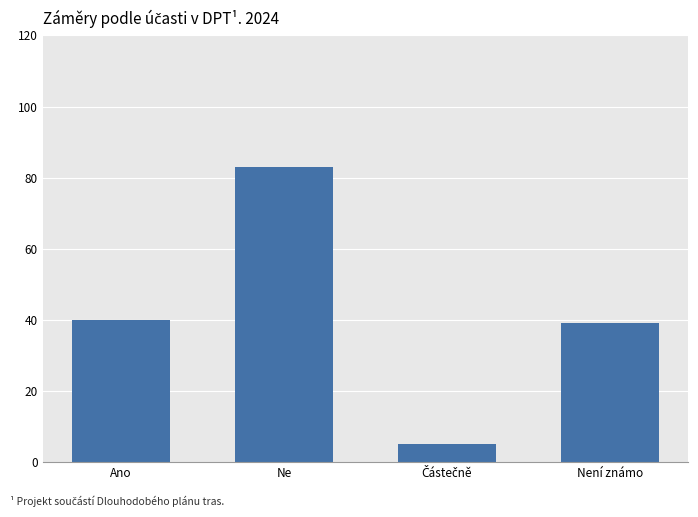

What is the sum of the values at Ano and Ne?

123